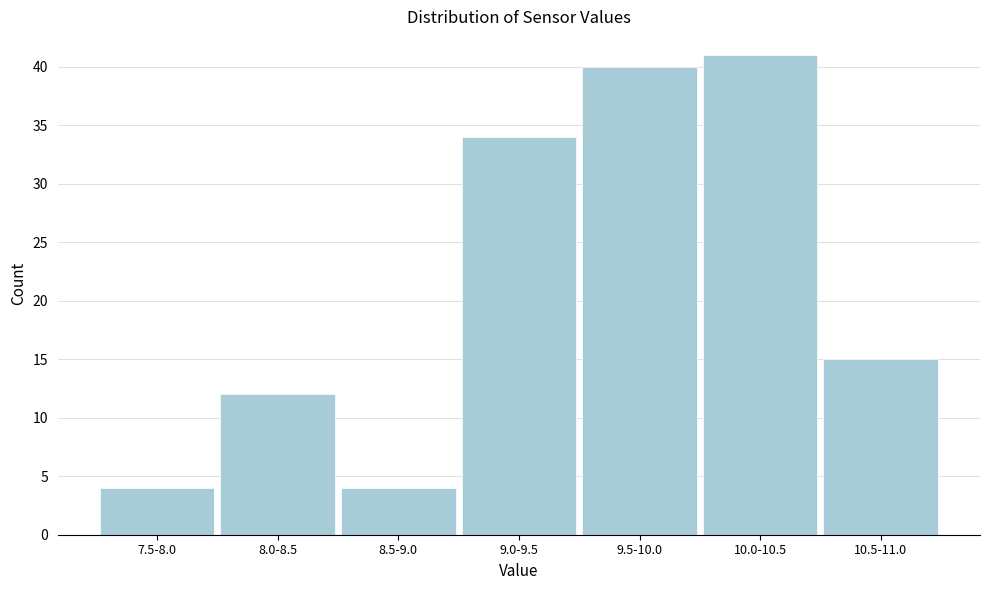

Reading left to right, what are all the values shown in this chart?

4	12	4	34	40	41	15